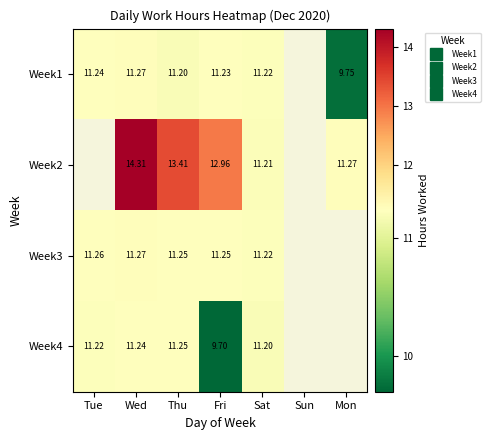

Where does the Week1 series first go above 11?

Tue